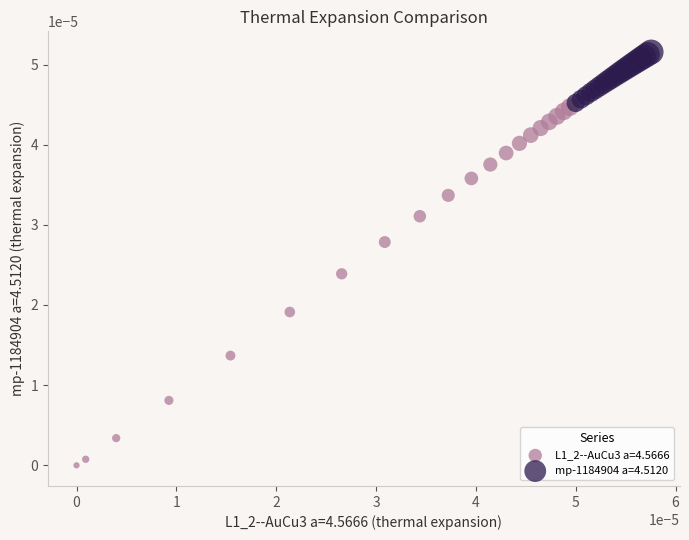

Which series contains the highest Y value?

mp-1184904 a=4.5120